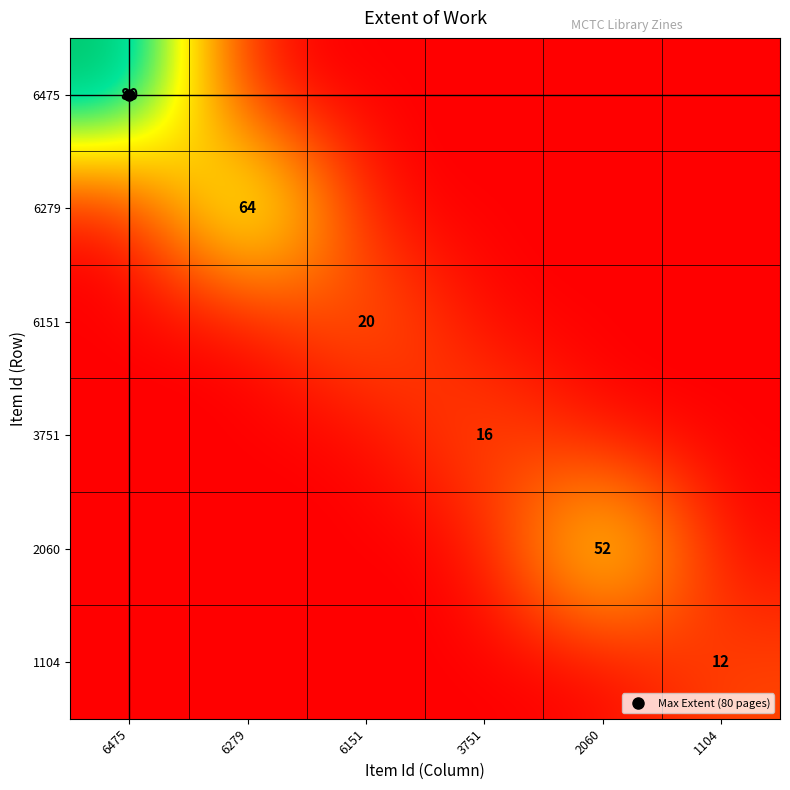

What is the difference between the maximum and second lowest values in the 3751 series?

16